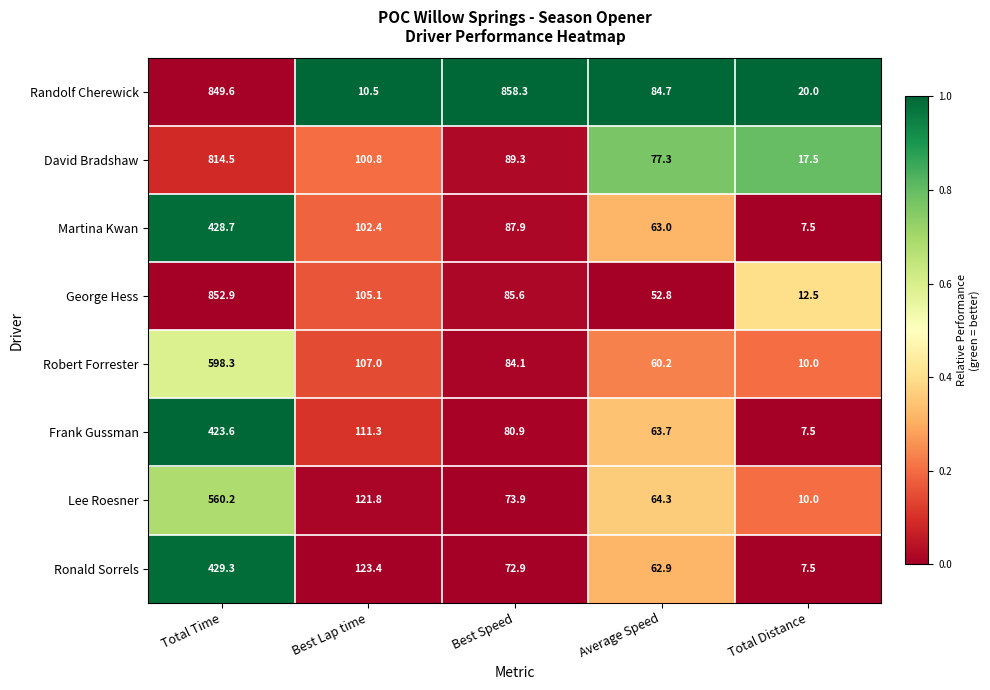

The value of Robert Forrester at Total Distance is 15.3. True or false?

False